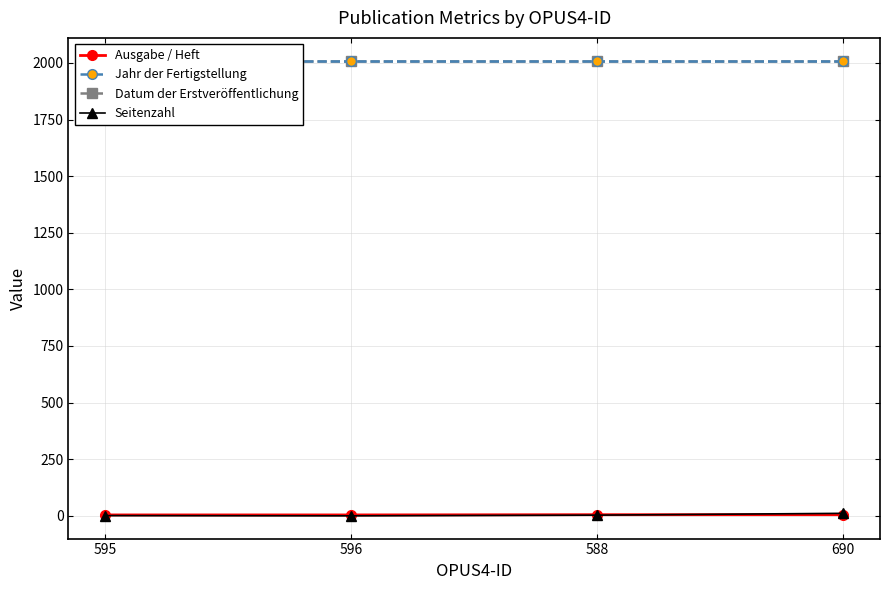

What is the label of the 2nd point from the left?

596